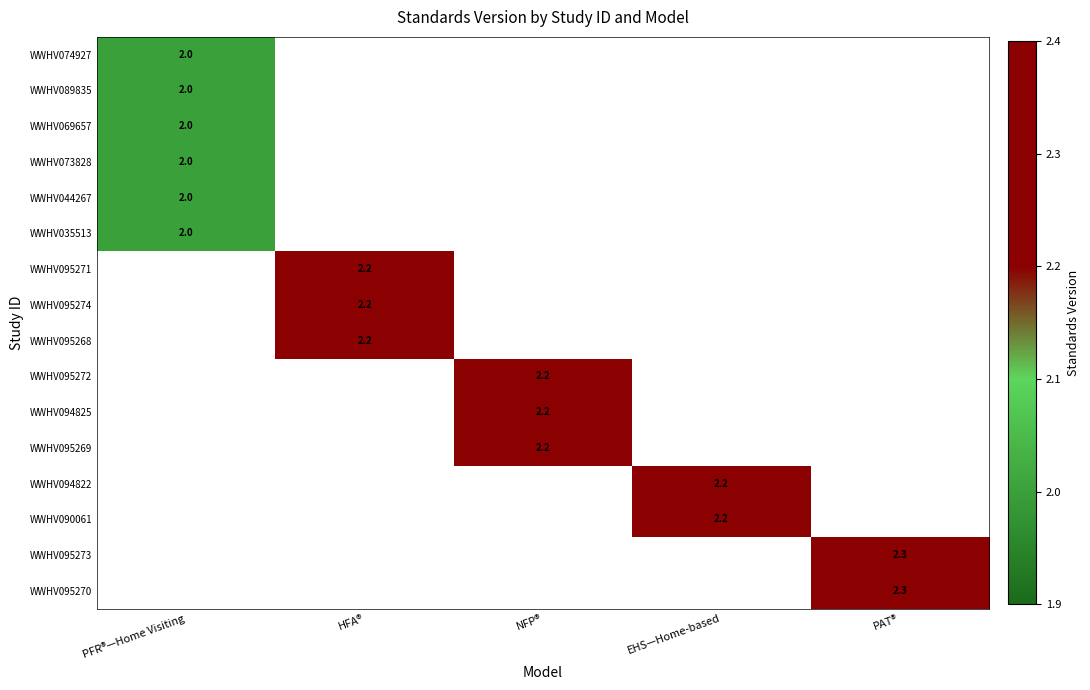

The WWHV094825 series shows 2.2 at NFP®. True or false?

True